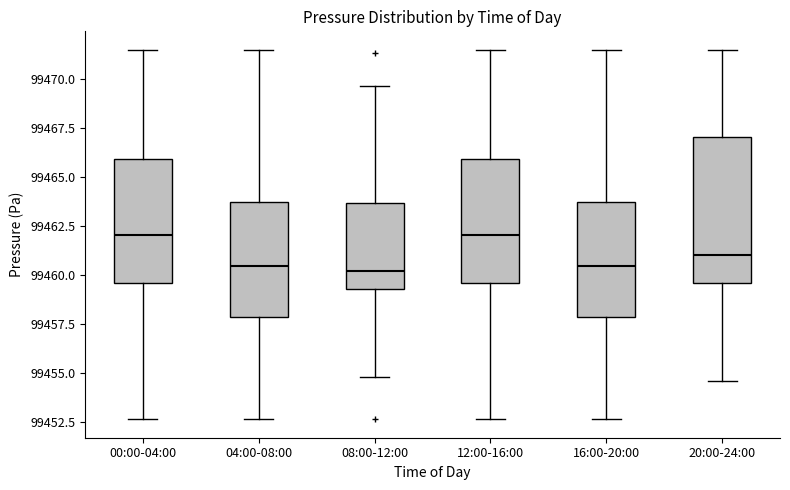

Reading left to right, read every box against the y-axis: the position of its median line, the range the box covers, and the ends of its whiskers. The values are not printed on the chart, so give them approximately, as read against the axis.

00:00-04:00: median 99462.0, box 99459.5 to 99466.0, whiskers 99452.5 to 99471.5
04:00-08:00: median 99460.5, box 99458.0 to 99464.0, whiskers 99452.5 to 99471.5
08:00-12:00: median 99460.0, box 99459.5 to 99463.5, whiskers 99455.0 to 99469.5
12:00-16:00: median 99462.0, box 99459.5 to 99466.0, whiskers 99452.5 to 99471.5
16:00-20:00: median 99460.5, box 99458.0 to 99464.0, whiskers 99452.5 to 99471.5
20:00-24:00: median 99461.0, box 99459.5 to 99467.0, whiskers 99454.5 to 99471.5